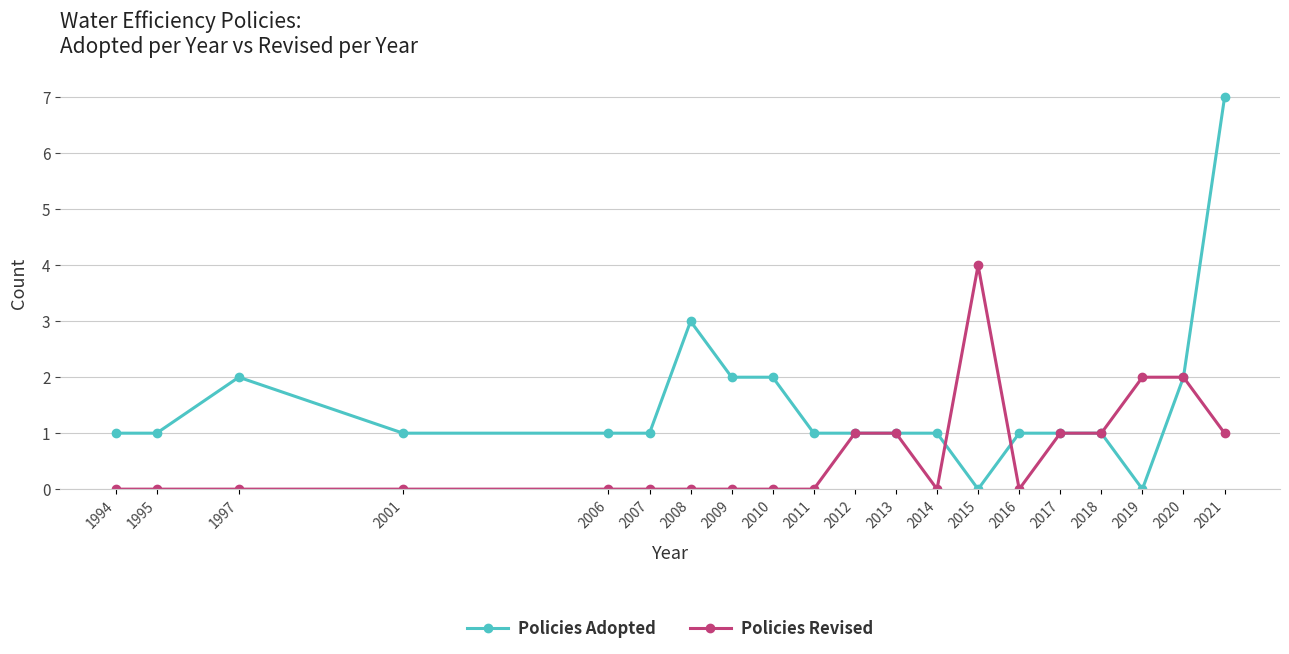

Reading left to right, list all the values displayed in this chart.

Policies Adopted: 1	1	2	1	1	1	3	2	2	1	1	1	1	0	1	1	1	0	2	7
Policies Revised: 0	0	0	0	0	0	0	0	0	0	1	1	0	4	0	1	1	2	2	1